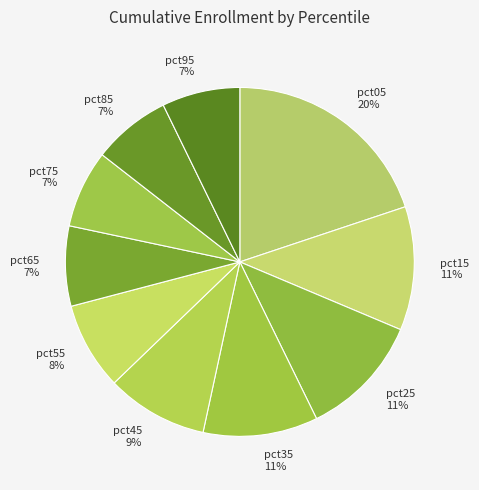

Is there any slice that represents more than half of the pie?

No